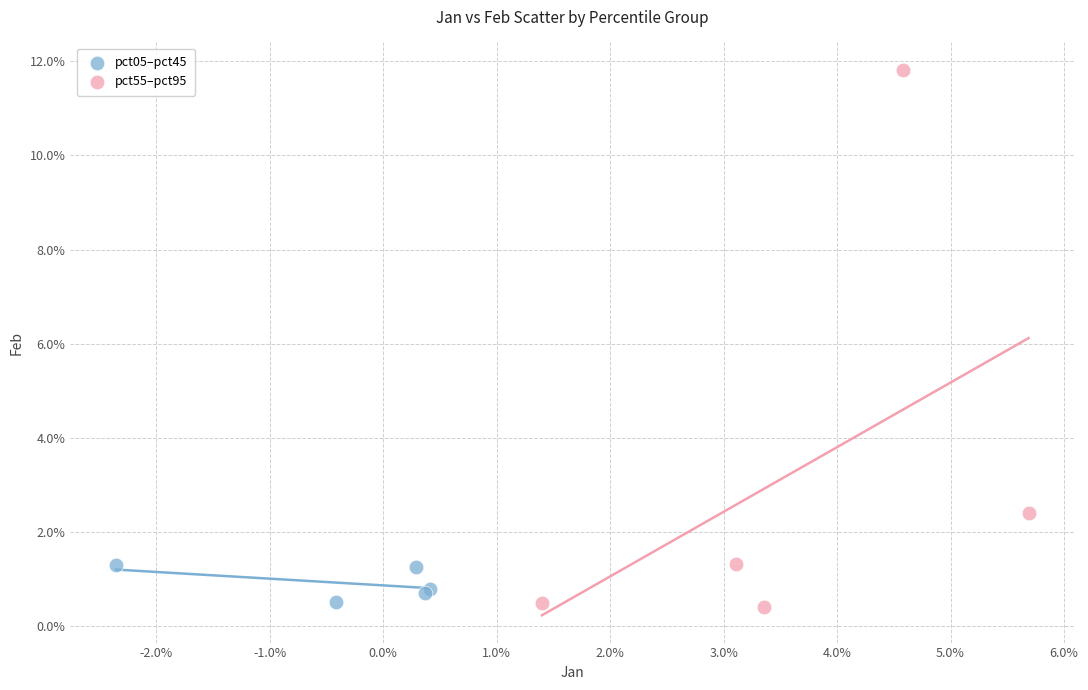

What are all the series names shown in the legend?

pct05–pct45, pct55–pct95